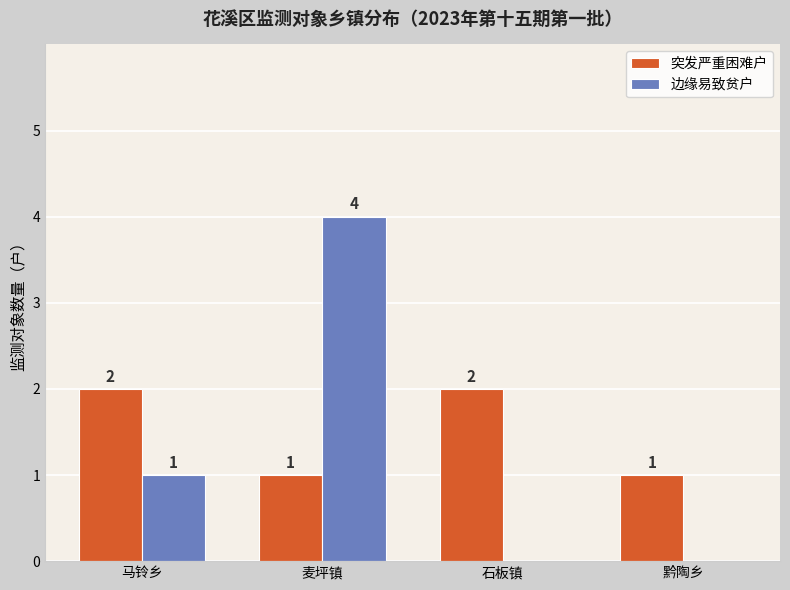

What is the maximum value shown in the chart?

4